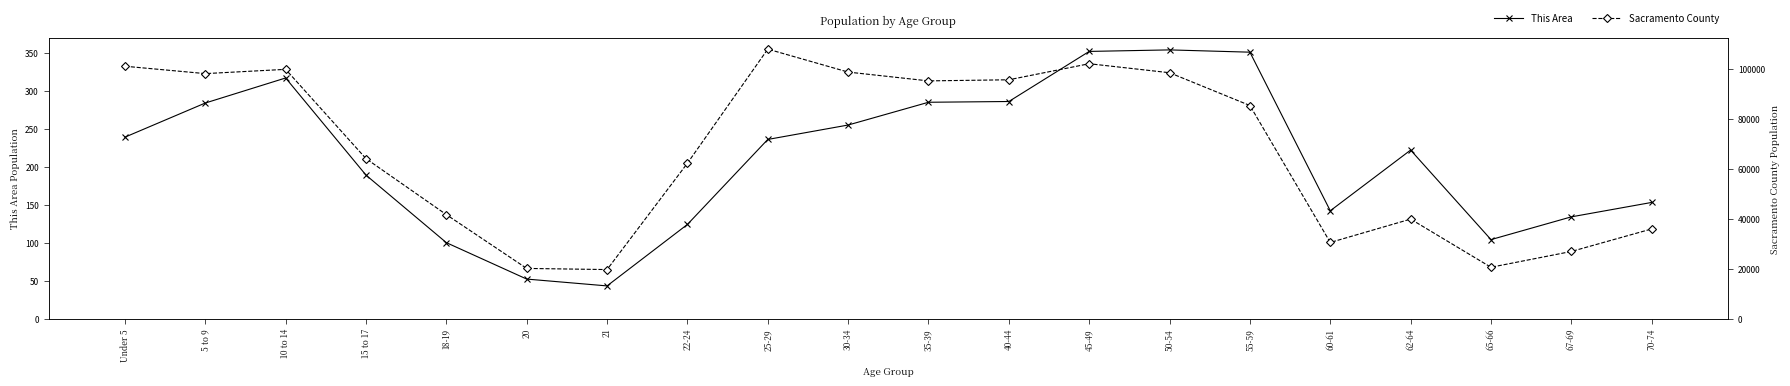

The This Area series shows 153 at 35-39. True or false?

False